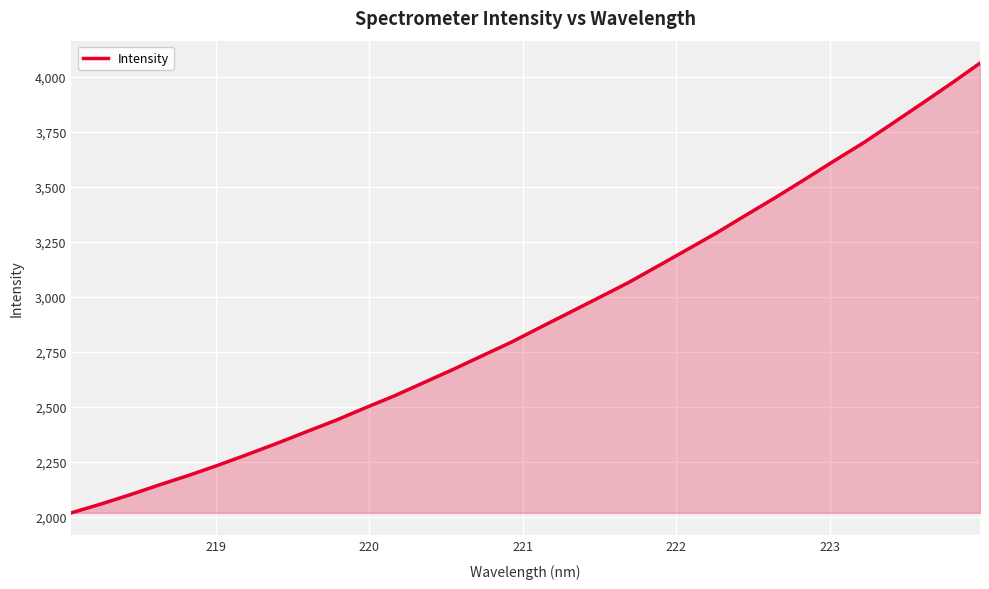

What is the greatest value displayed?

4061.7